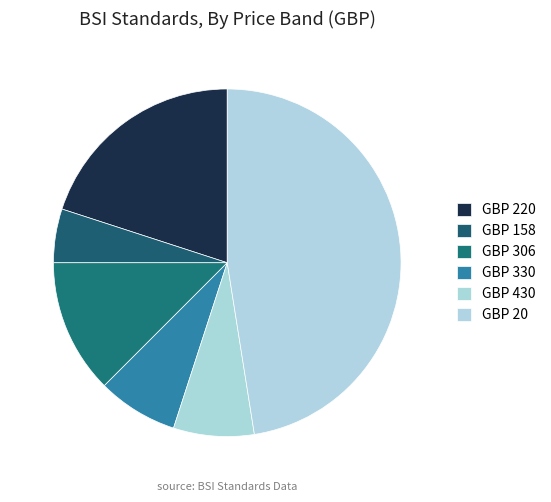

Is there a majority slice in this chart?

No